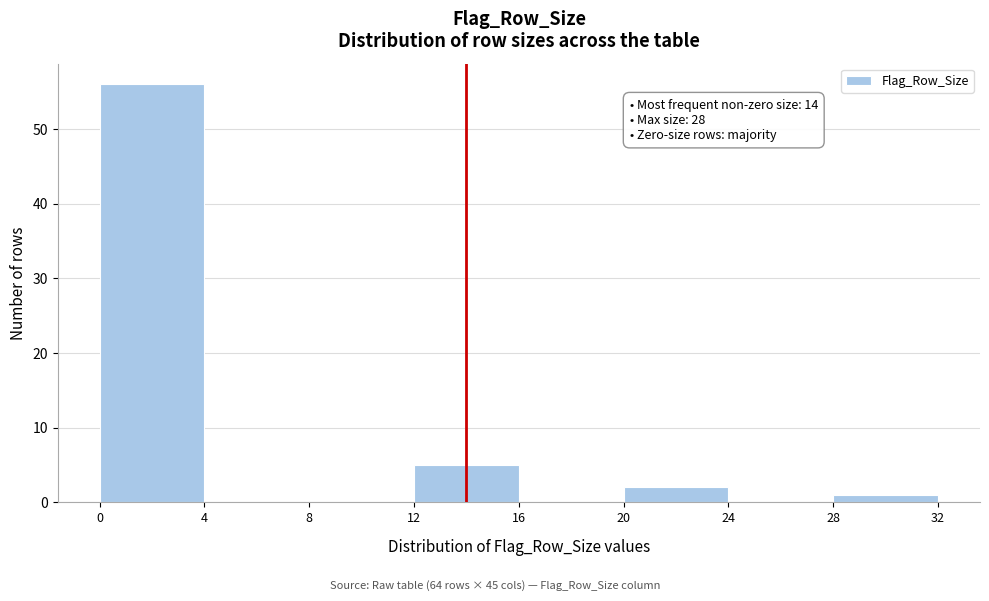

Over which range of the x-axis is the bar tallest?

0 to 4